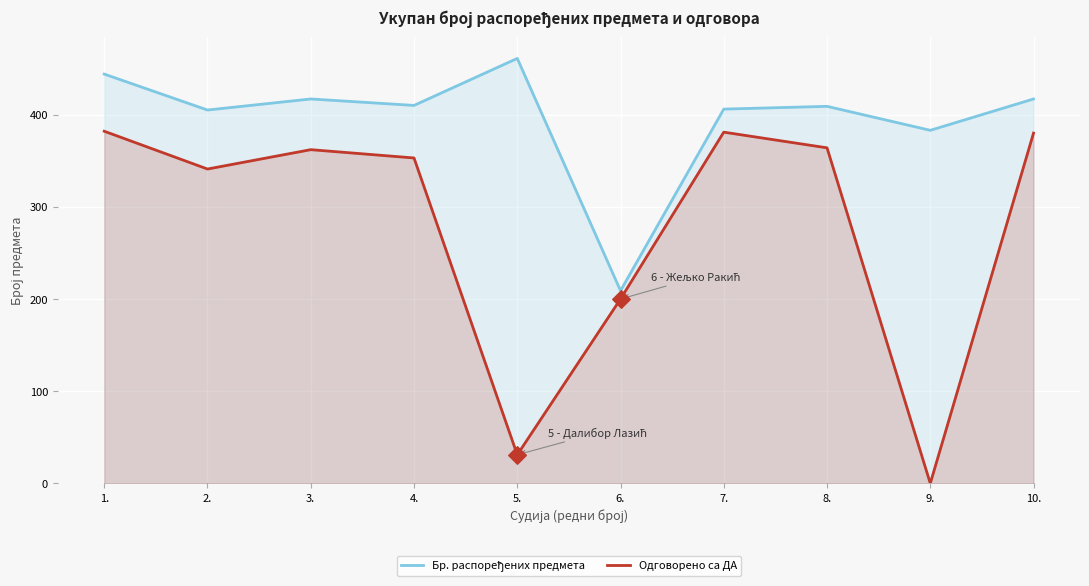

Which series has the largest Y range (max minus min)?

Одговорено са ДА